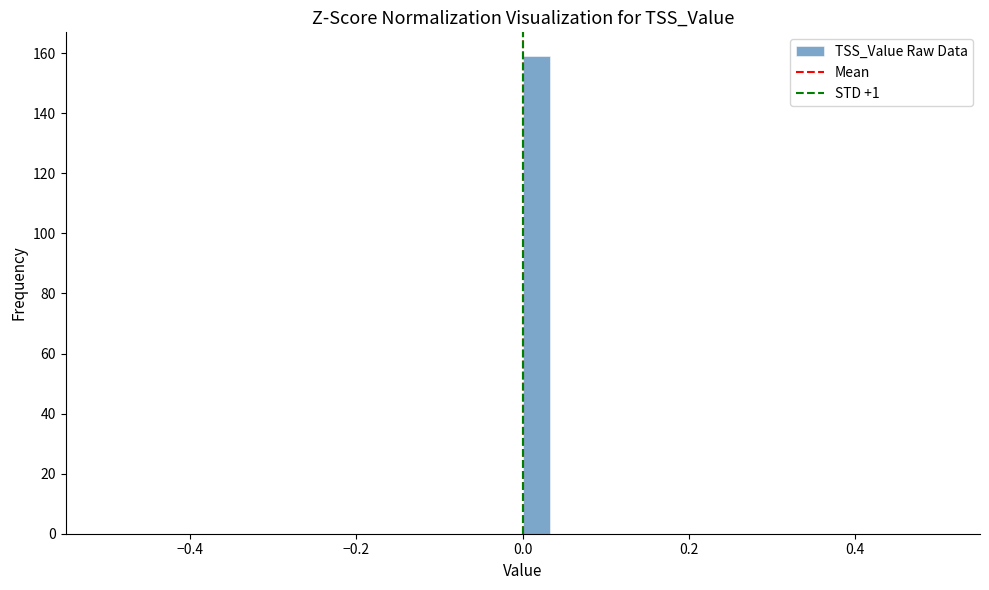

Read against the x-axis, roughly where is the centre of the tallest bar?

0.02